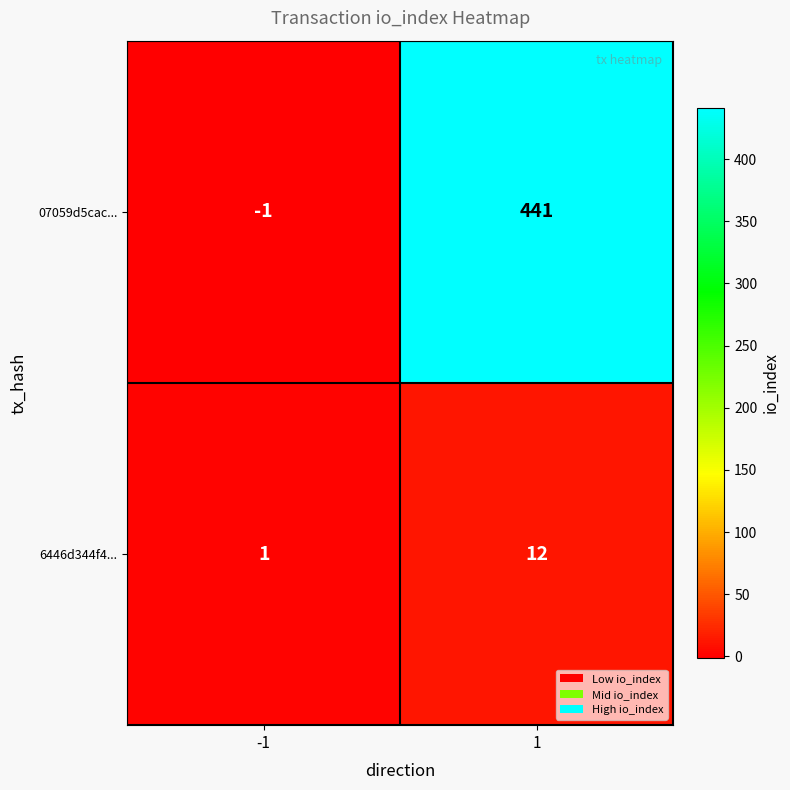

What is the average value of the 07059d5cac... series?

220